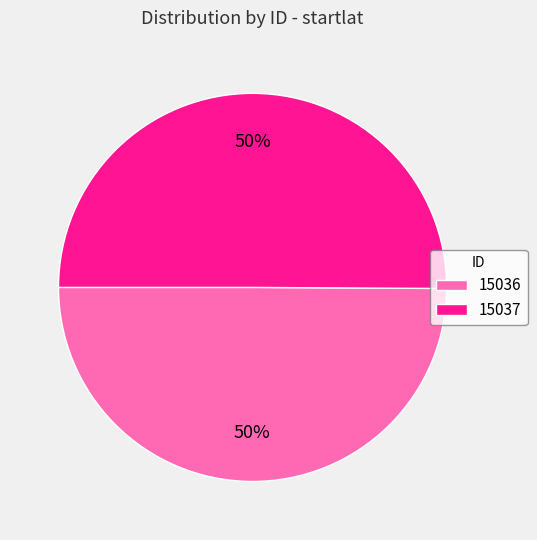

True or false: 15036 accounts for 61% of the total.

False